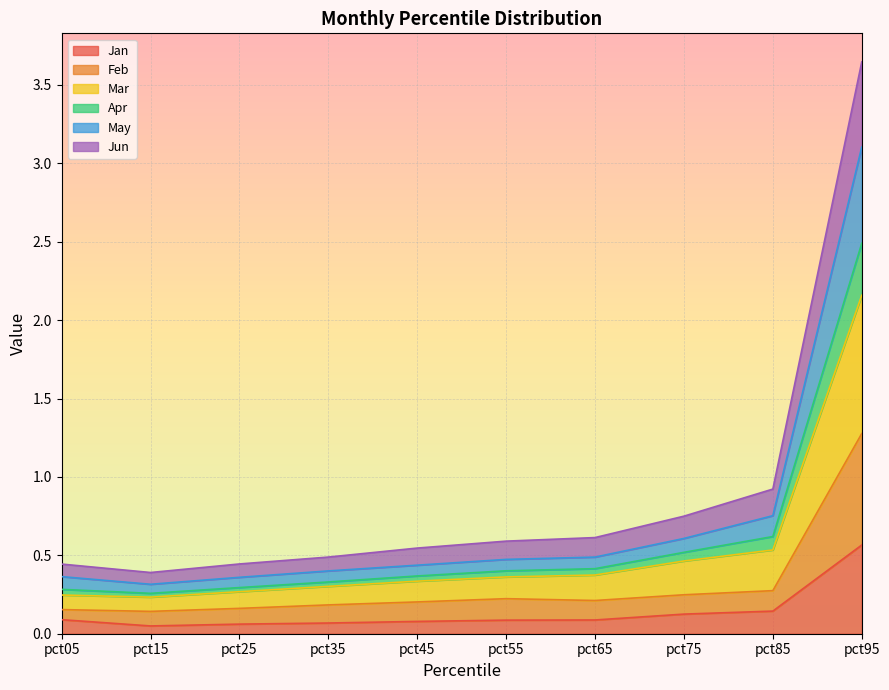

True or false: Feb and Mar cross at least once.

False